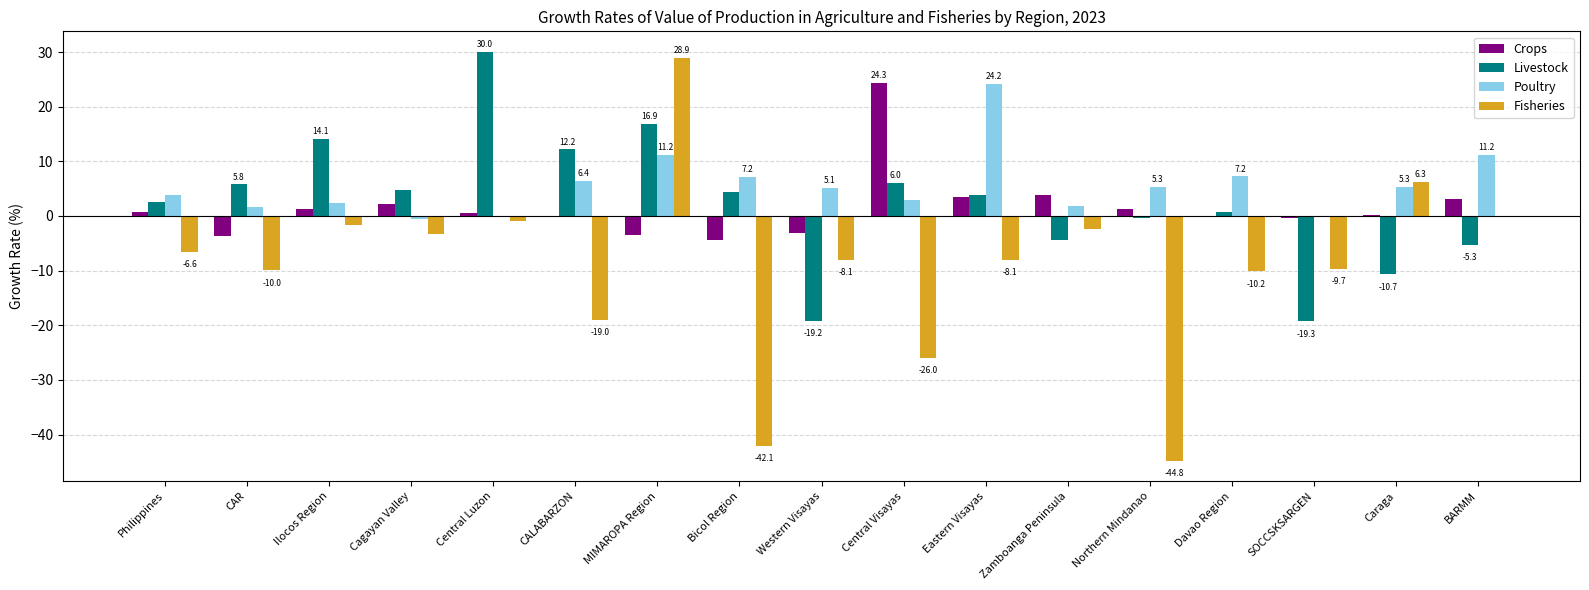

What is the total value across all series at MIMAROPA Region?

53.5